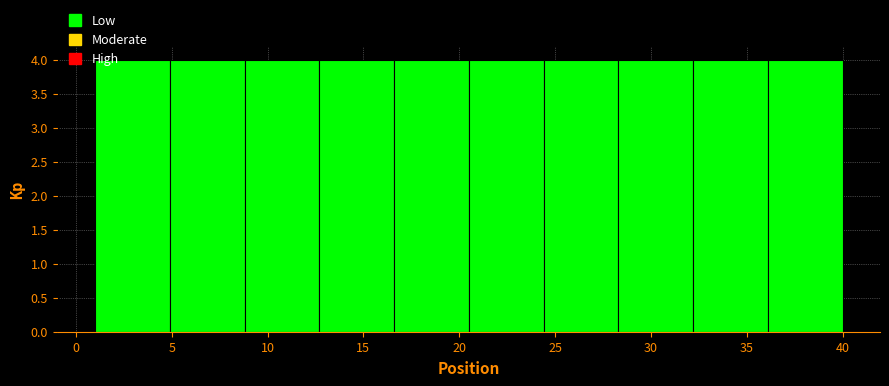

Reading left to right, transcribe this chart: for each bar, give the range it covers on the x-axis and its height. Neither the bar edges nor the heights are printed on the chart, so give them approximately, as read against the axes.

1.0 to 4.9: 4
4.9 to 8.8: 4
8.8 to 12.7: 4
12.7 to 16.6: 4
16.6 to 20.5: 4
20.5 to 24.4: 4
24.4 to 28.3: 4
28.3 to 32.2: 4
32.2 to 36.1: 4
36.1 to 40.0: 4